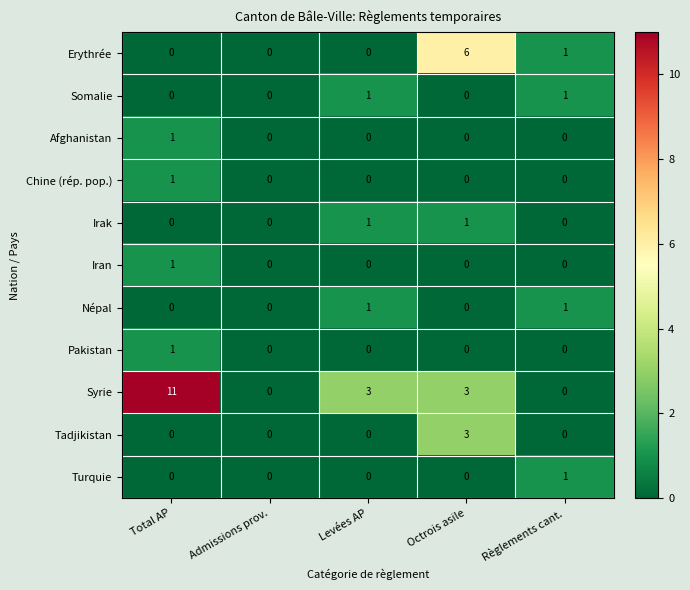

At how many categories does at least one series exceed 8?

1